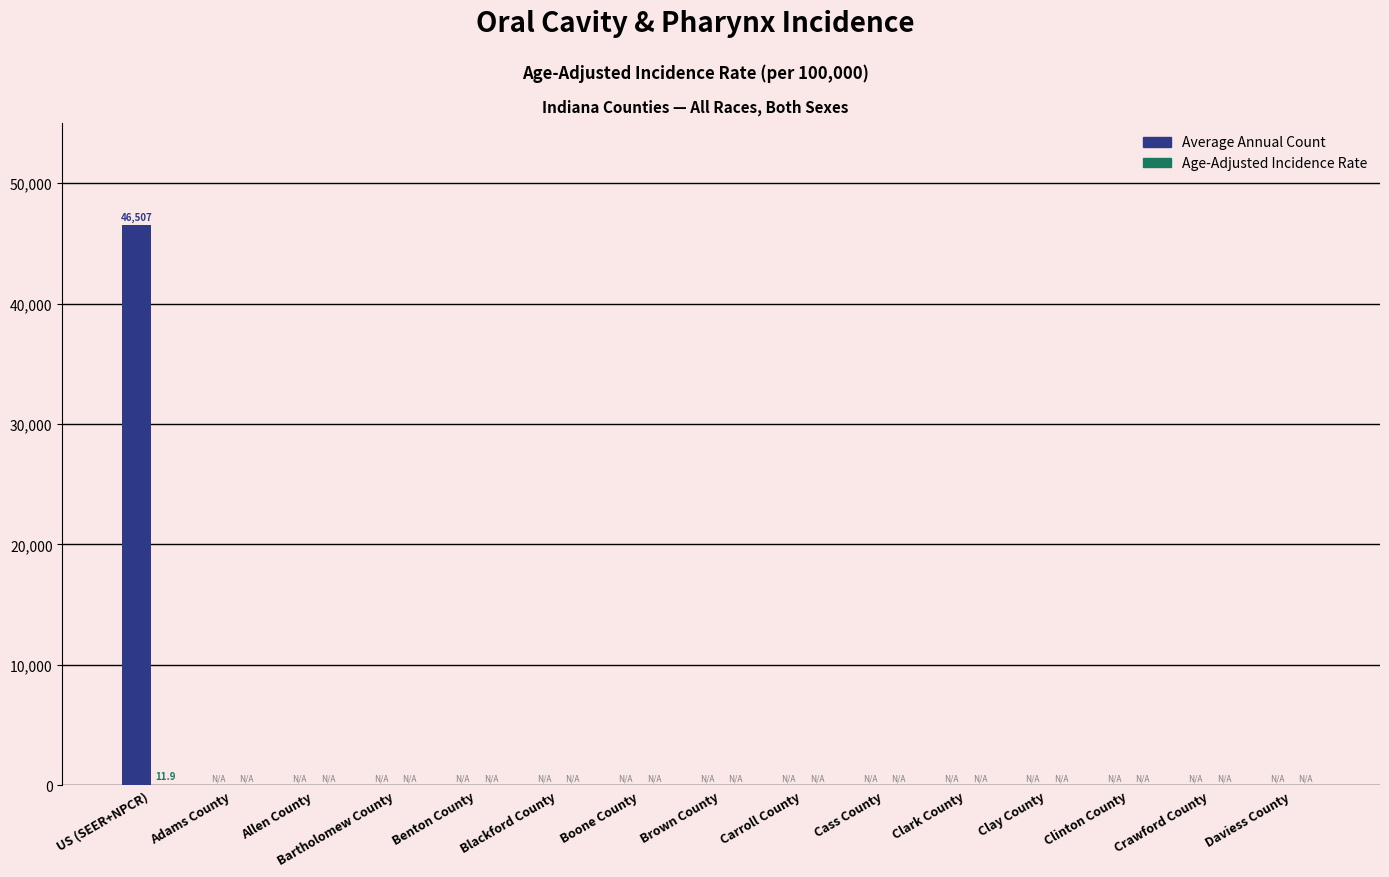

At which category is the sum across all series the highest?

US (SEER+NPCR)